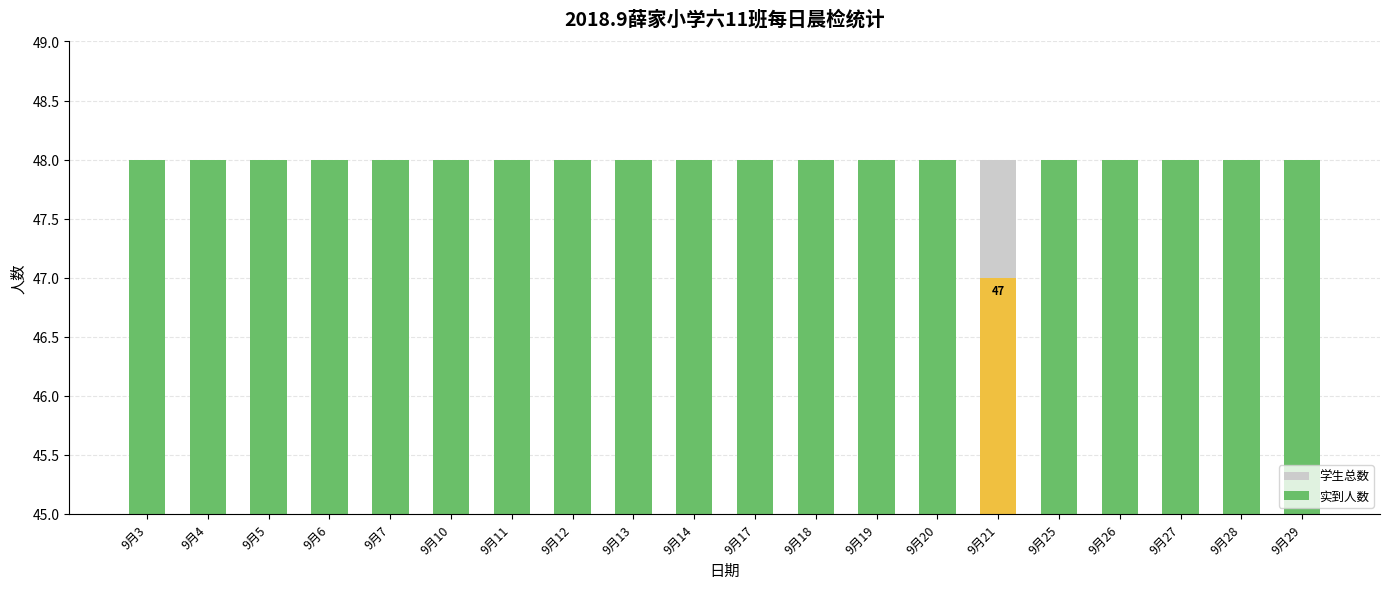

How many bars are there in each group?

2